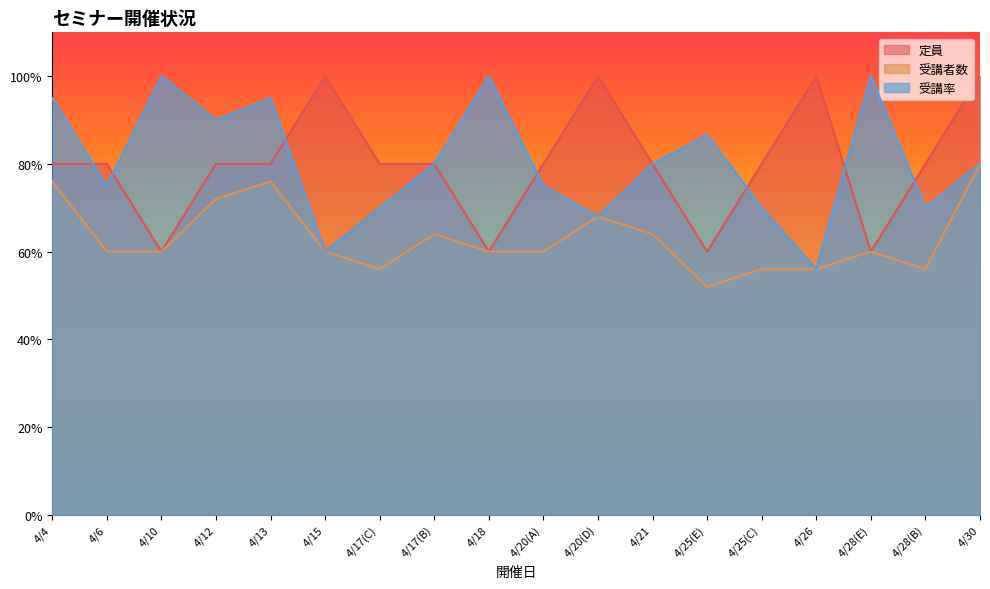

At which label does 受講率 reach its minimum?

4/26